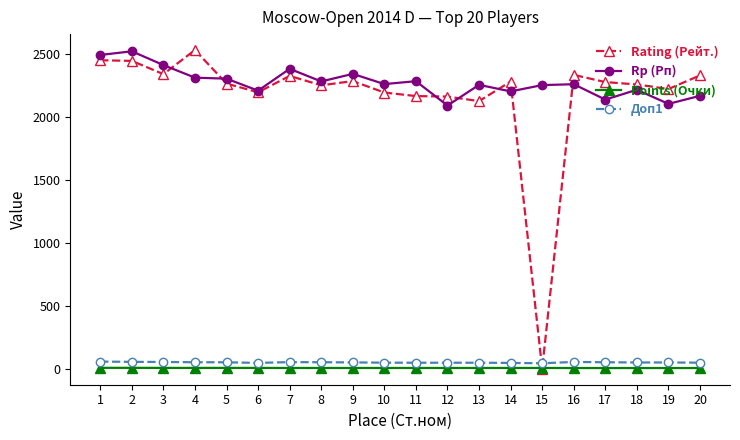

Between which two adjacent categories do Rp (Рп) and Rating (Рейт.) first intersect?

3 and 4